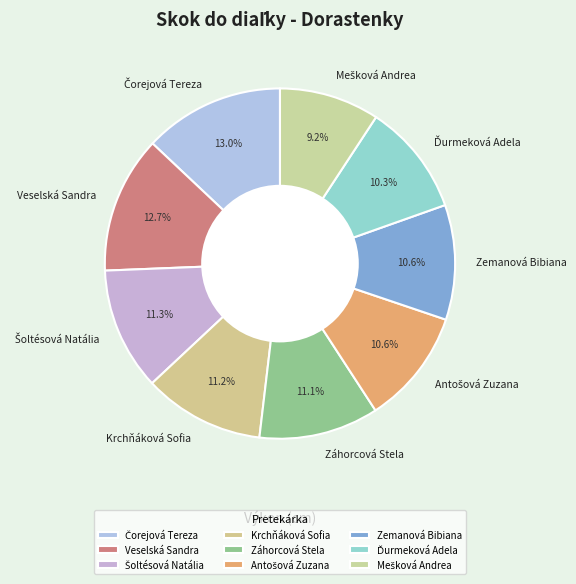

How many slices are in this pie chart?

9